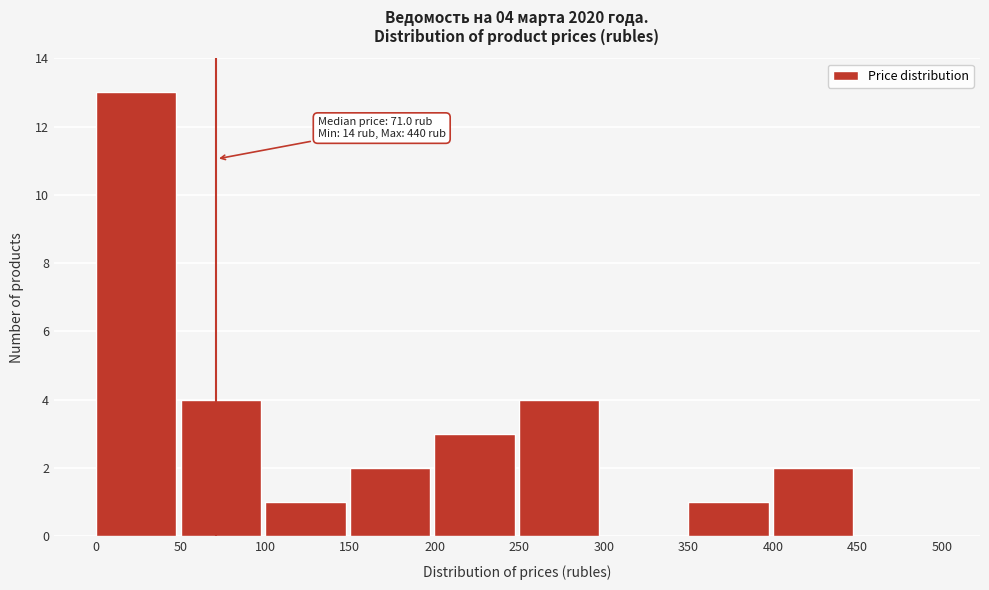

Which range on the x-axis has the tallest bar?

0 to 50